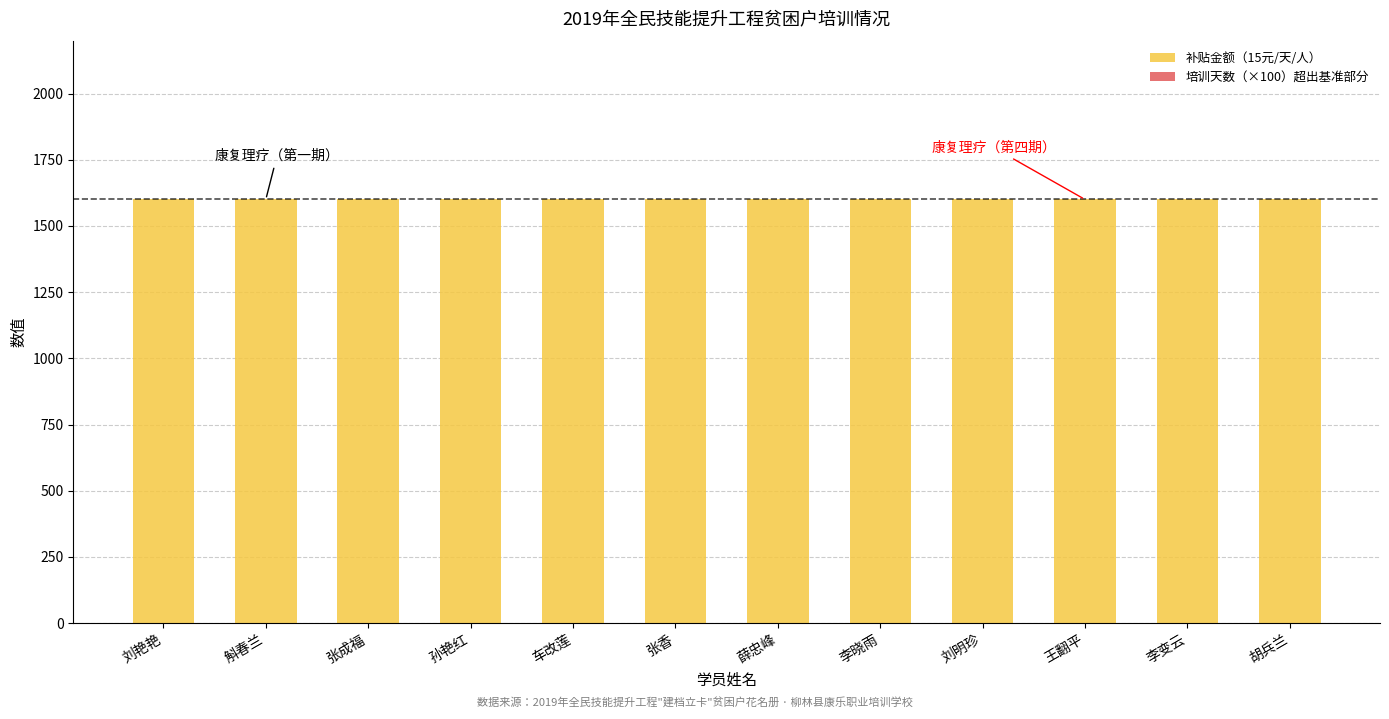

Count the number of categories in the chart.

12